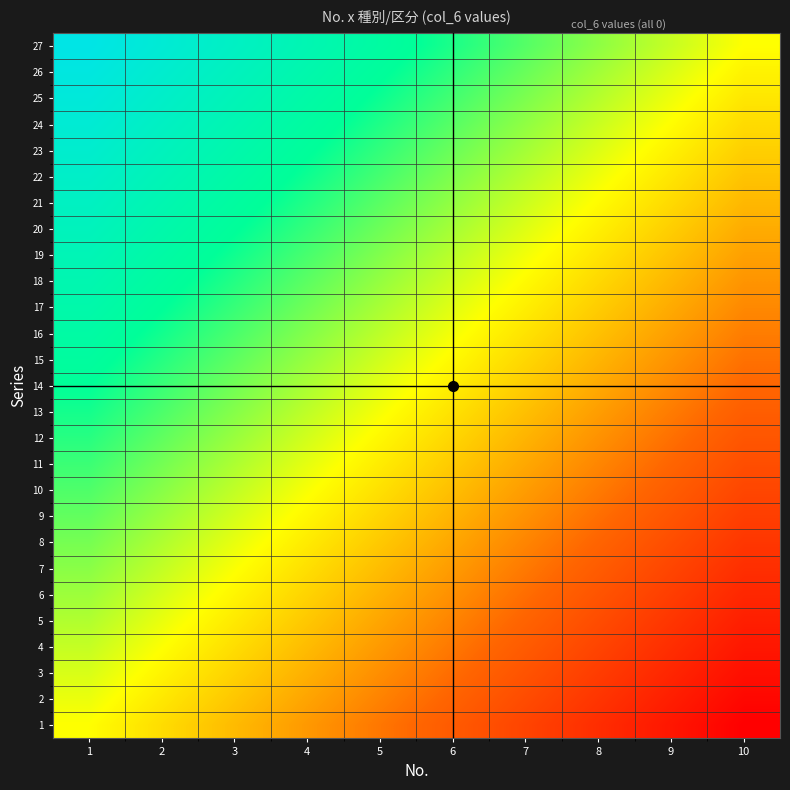

List the series in order of their peak value, highest first.

27, 26, 25, 24, 23, 22, 21, 20, 19, 18, 17, 16, 15, 14, 13, 12, 11, 10, 9, 8, 7, 6, 5, 4, 3, 2, 1